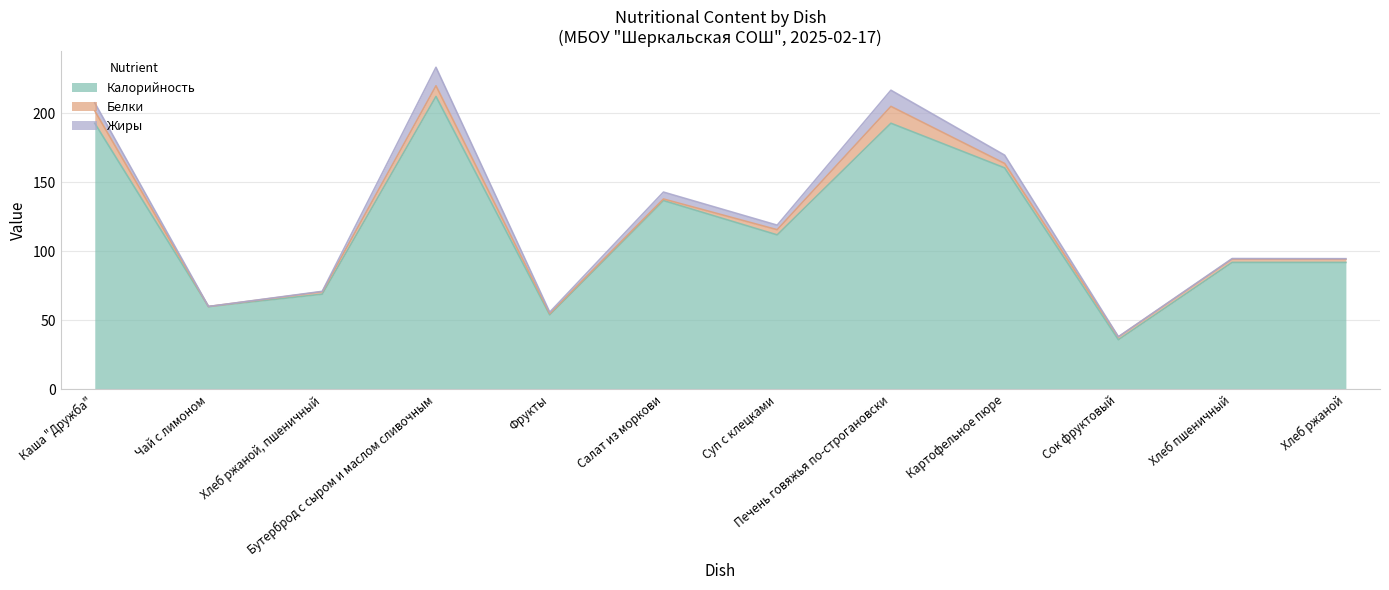

In Жиры, how many points are lower than both neighbors (excluding endpoints)?

4